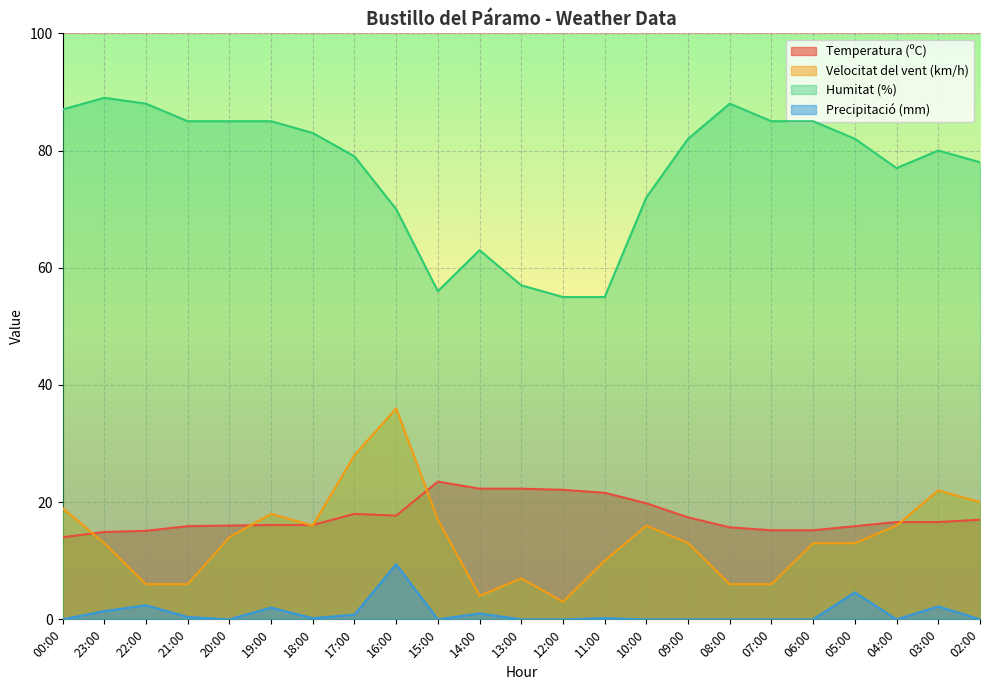

What is the difference between the highest and lowest values at 16:00?

60.6